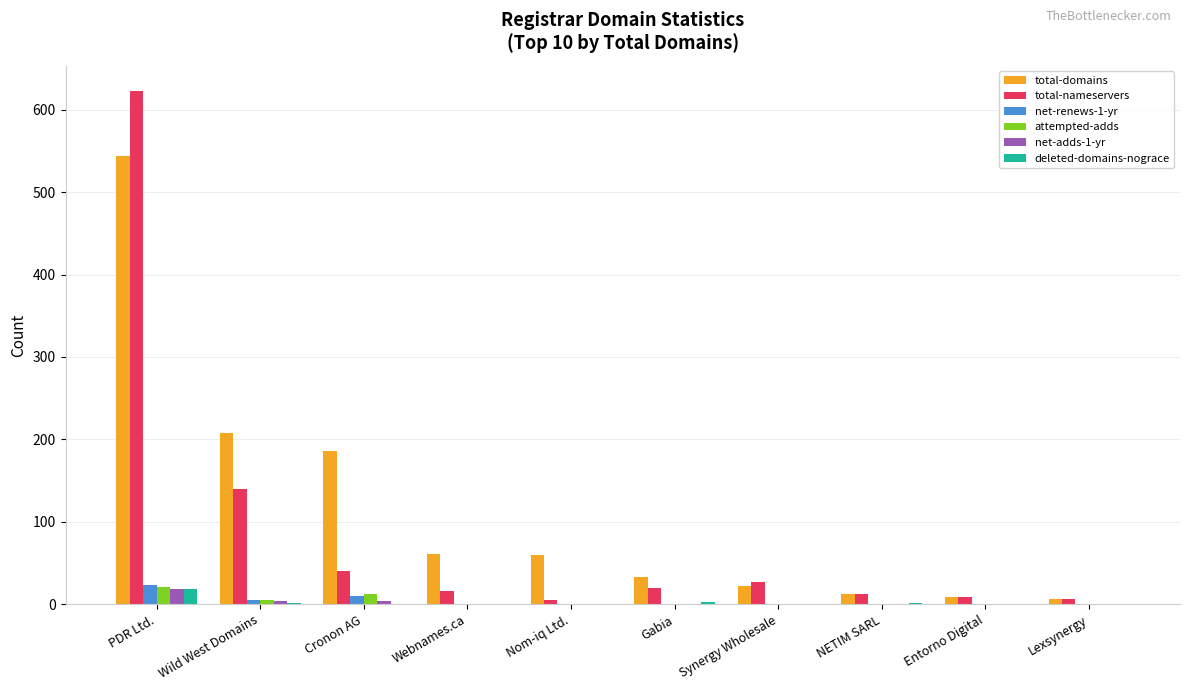

What is the greatest value displayed?

622